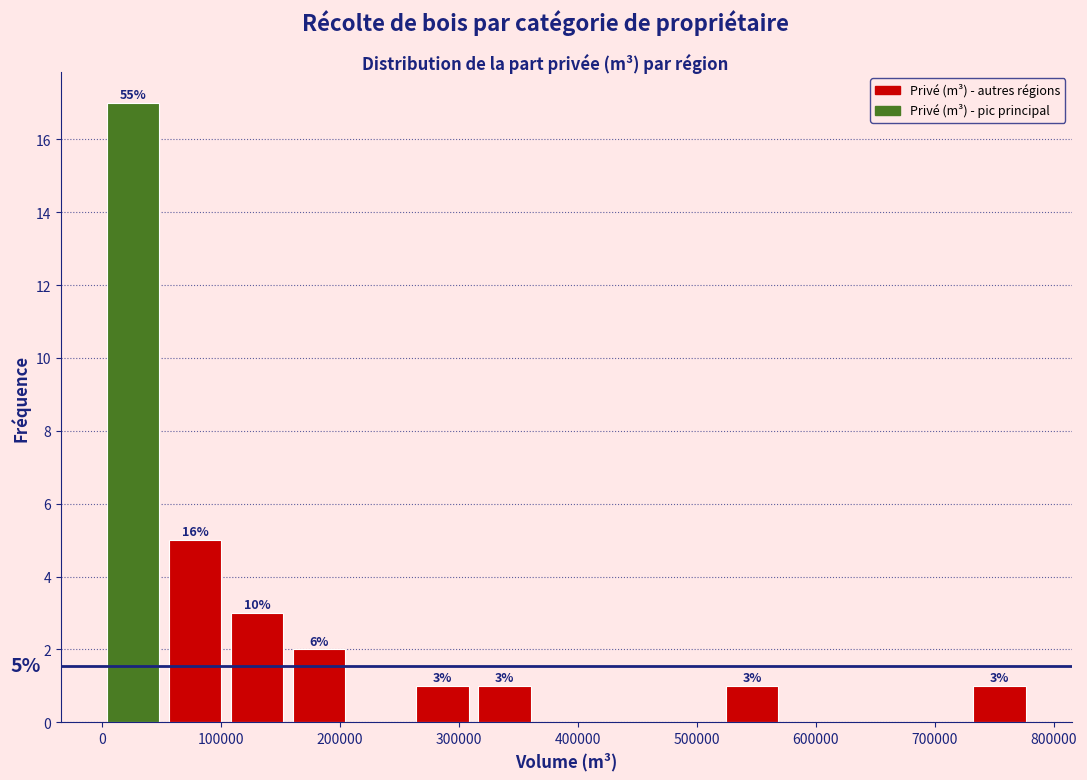

Which range on the x-axis has the tallest bar?

0 to 50000